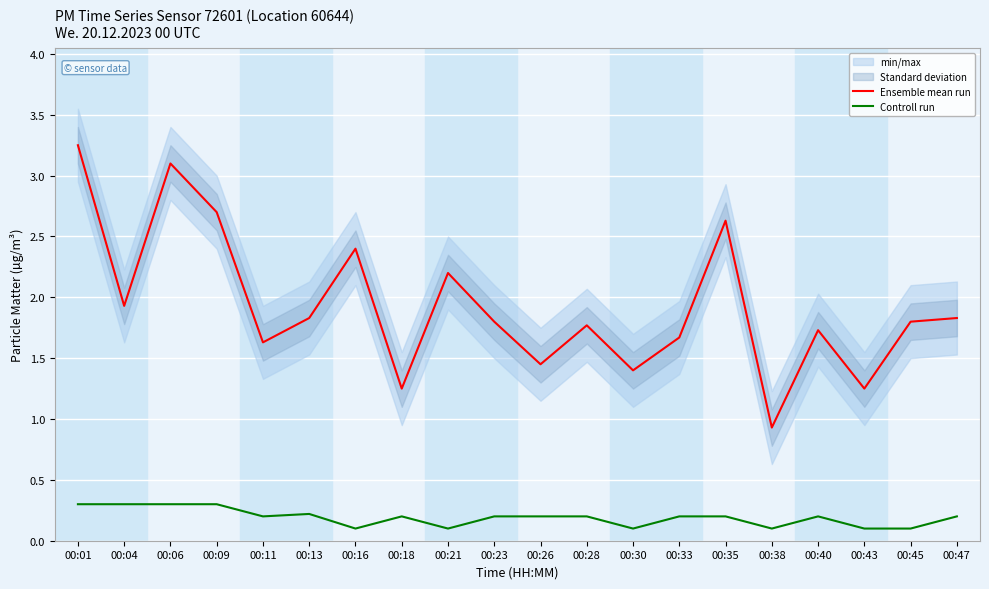

What is the approximate value of Ensemble mean run at 00:45?

1.8